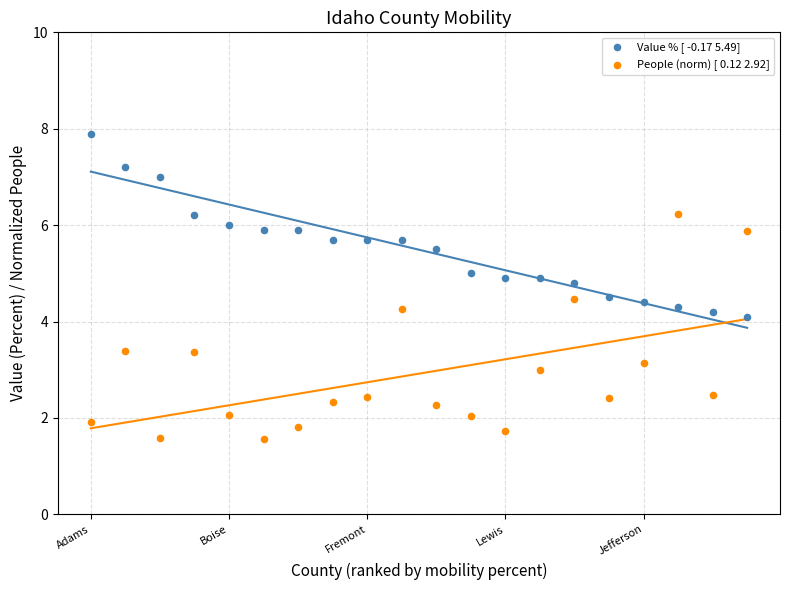

Which series has the widest spread of Y values?

People (norm) [ 0.12 2.92]